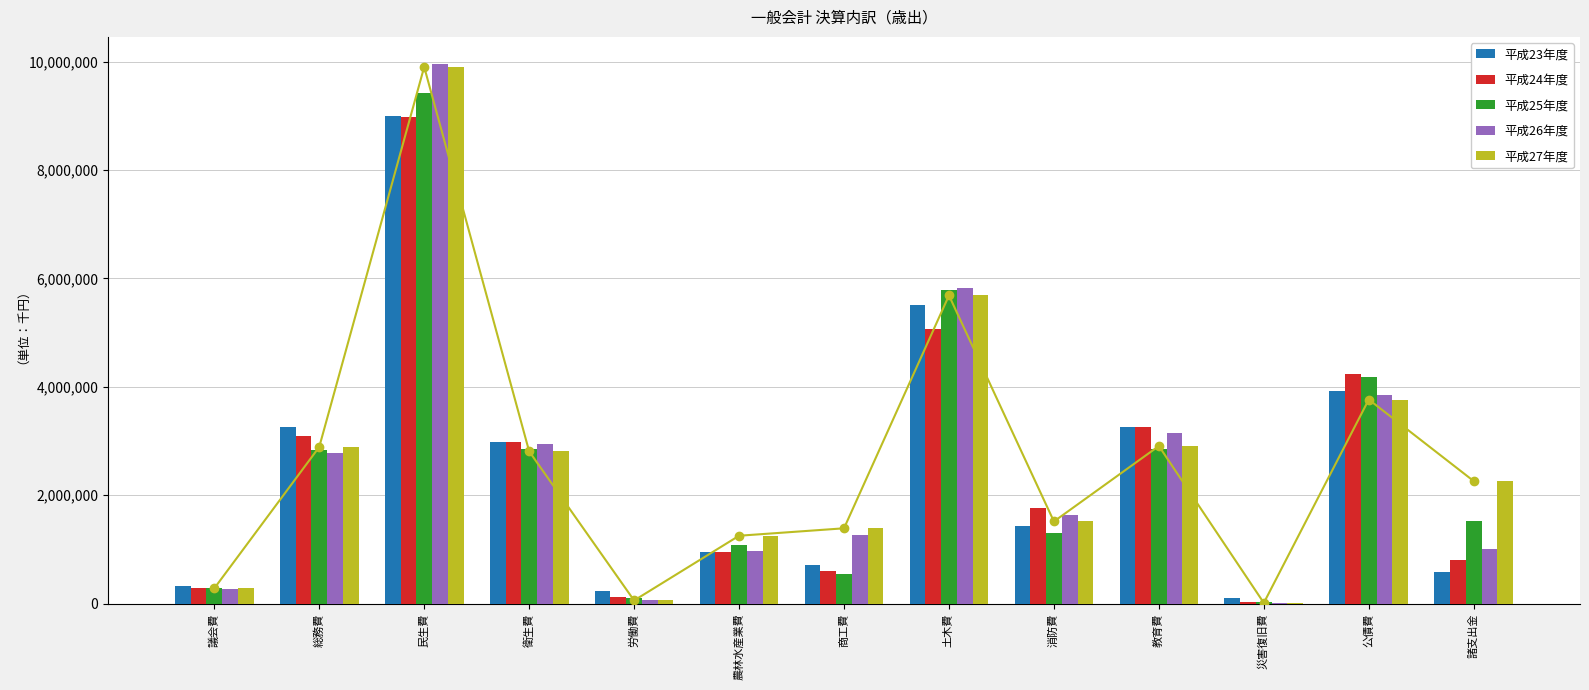

Rank the series by their maximum value, from highest to lowest.

平成26年度, 平成27年度, 平成25年度, 平成23年度, 平成24年度